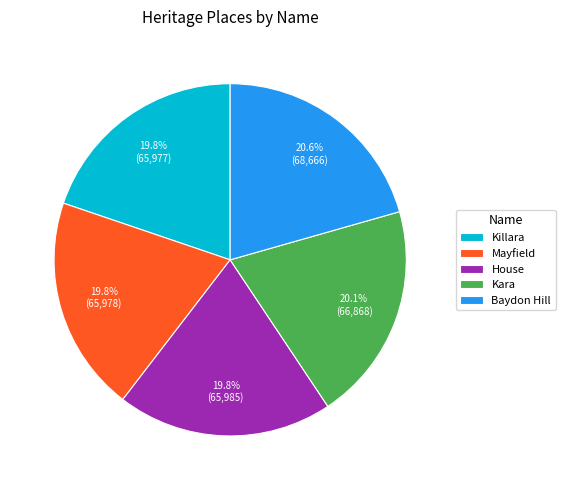

Does House account for over 50% of the chart?

No